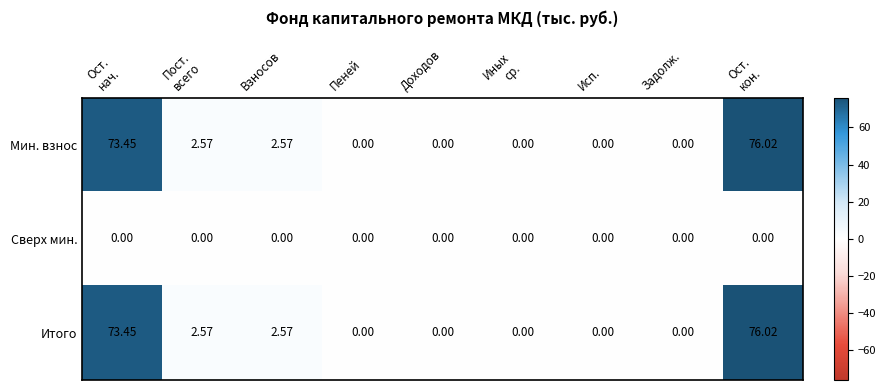

Is the value of Итого at Взносов greater than the value of Мин. взнос at Задолж.?

Yes